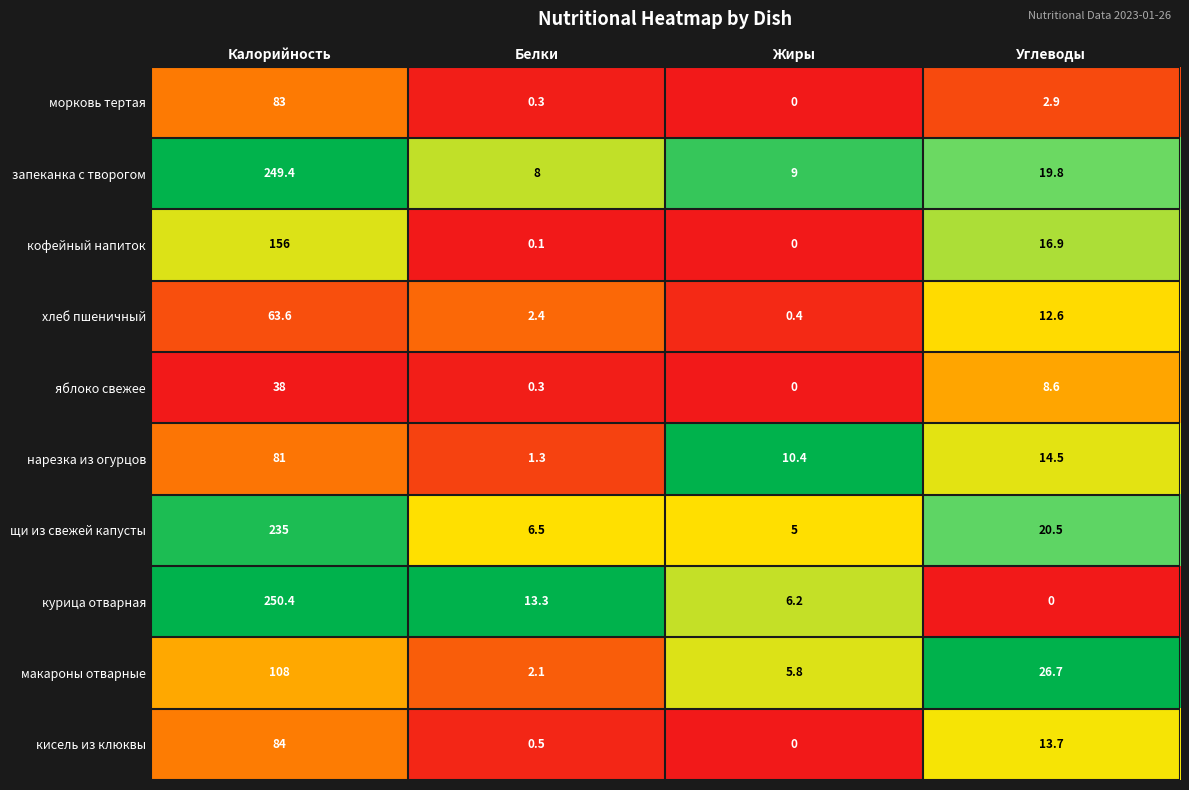

What is the difference between the maximum and minimum values in the хлеб пшеничный series?

63.2